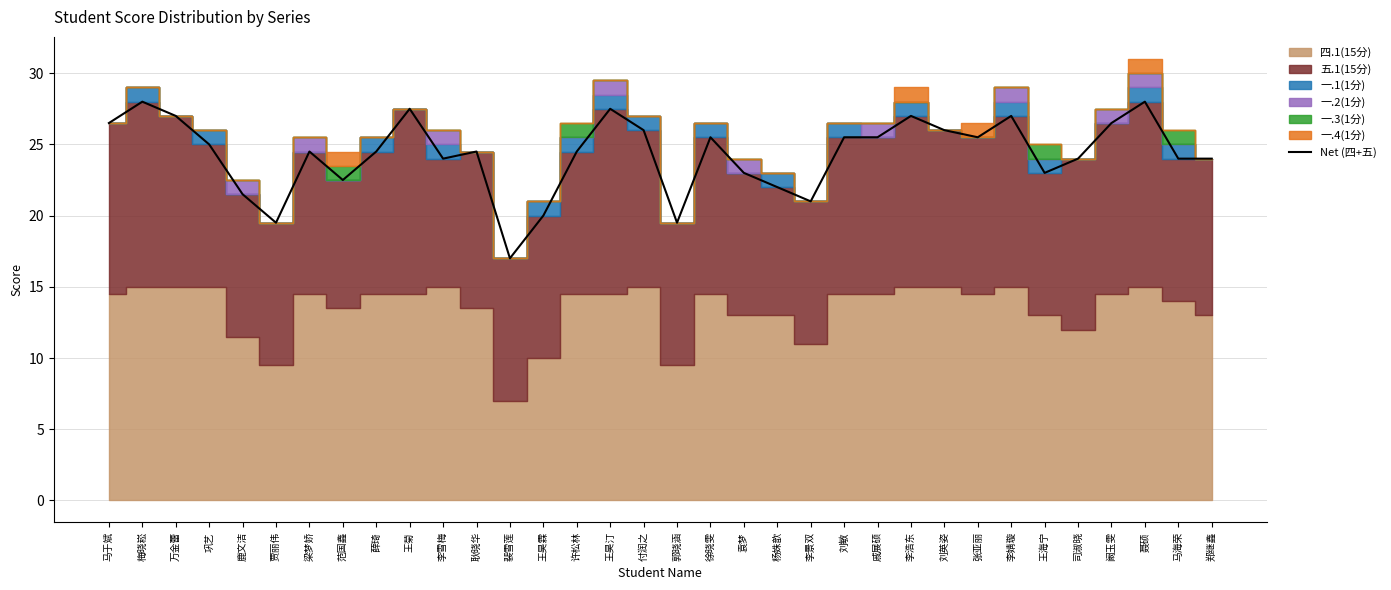

How many interior local peaks (higher than both neighbors) does the data have?

9